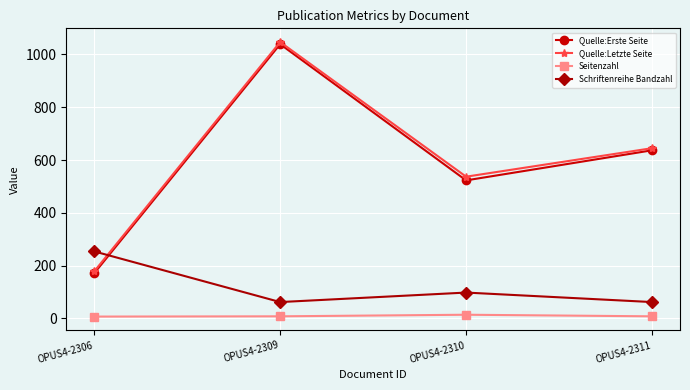

What is the sum of all Quelle:Letzte Seite values?

2407